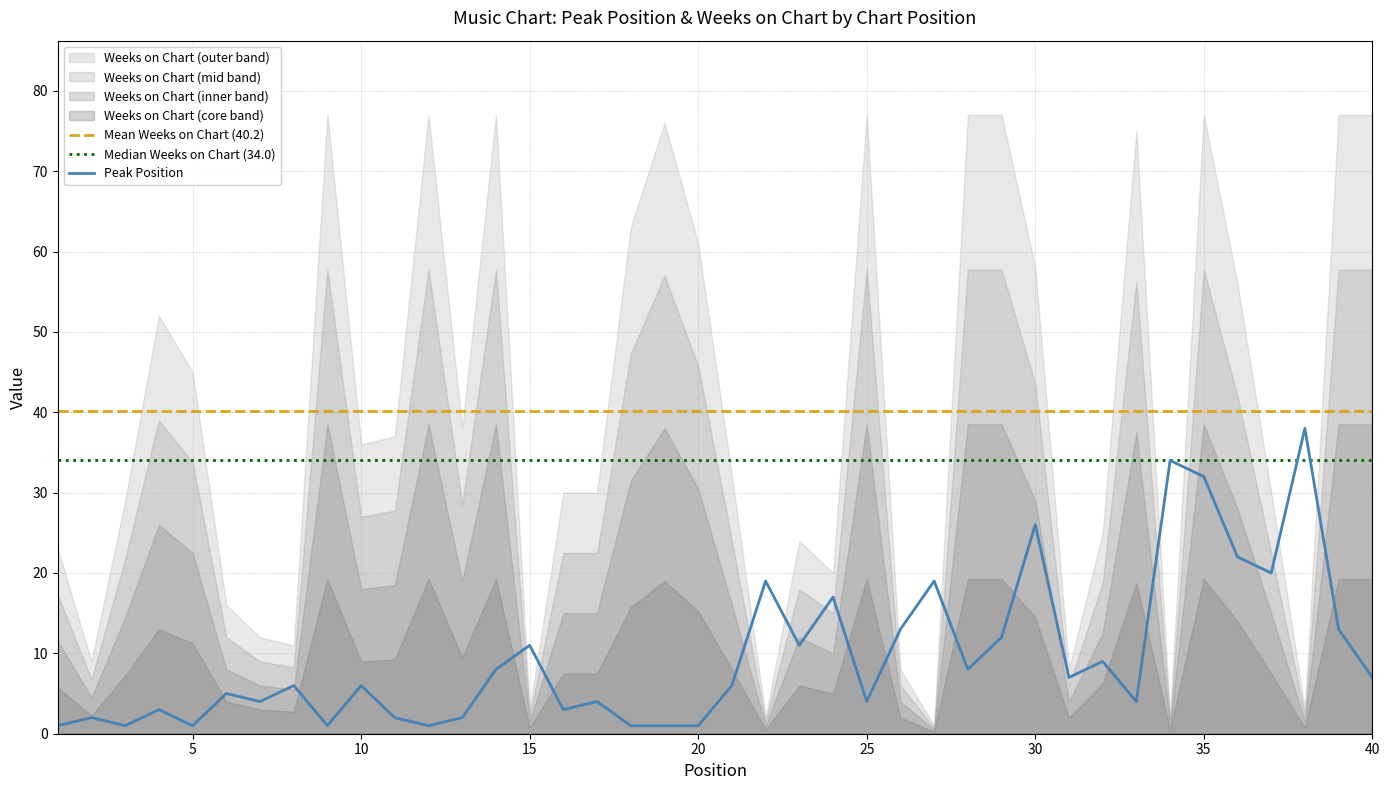

Reading left to right, what are all the values shown in this chart?

1=1	2=2	3=1	4=3	5=1	6=5	7=4	8=6	9=1	10=6	11=2	12=1	13=2	14=8	15=11	16=3	17=4	18=1	19=1	20=1	21=6	22=19	23=11	24=17	25=4	26=13	27=19	28=8	29=12	30=26	31=7	32=9	33=4	34=34	35=32	36=22	37=20	38=38	39=13	40=7